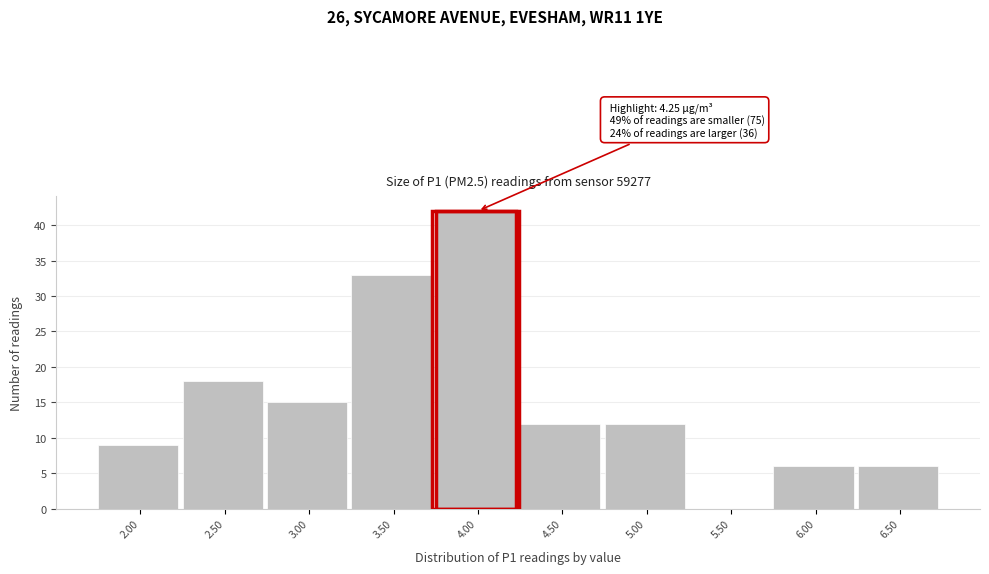

Reading right to left, what are all the values shown in this chart?

6.50=6	6.00=6	5.50=0	5.00=12	4.50=12	4.00=42	3.50=33	3.00=15	2.50=18	2.00=9